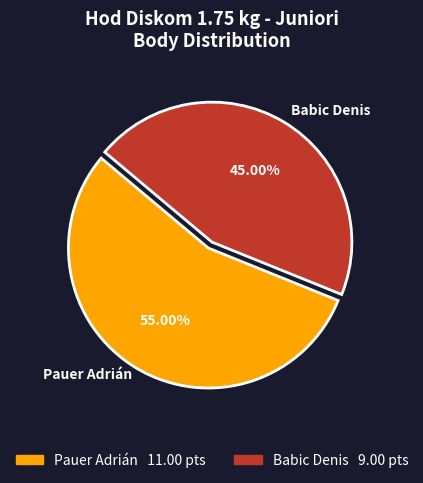

Does Babic Denis account for over 50% of the chart?

No